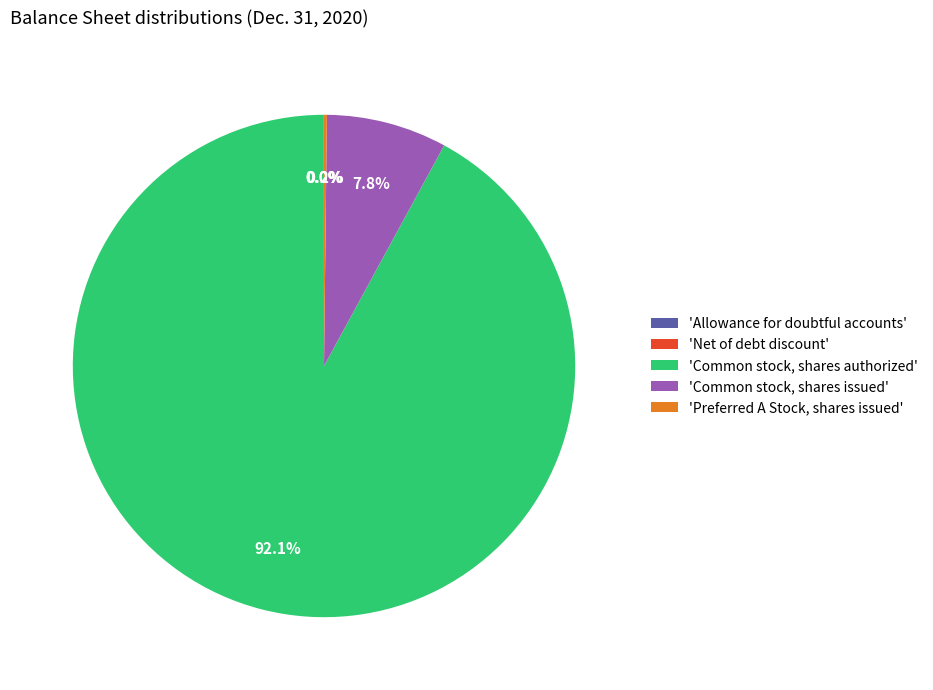

Which slice is the largest?

'Common stock, shares authorized'